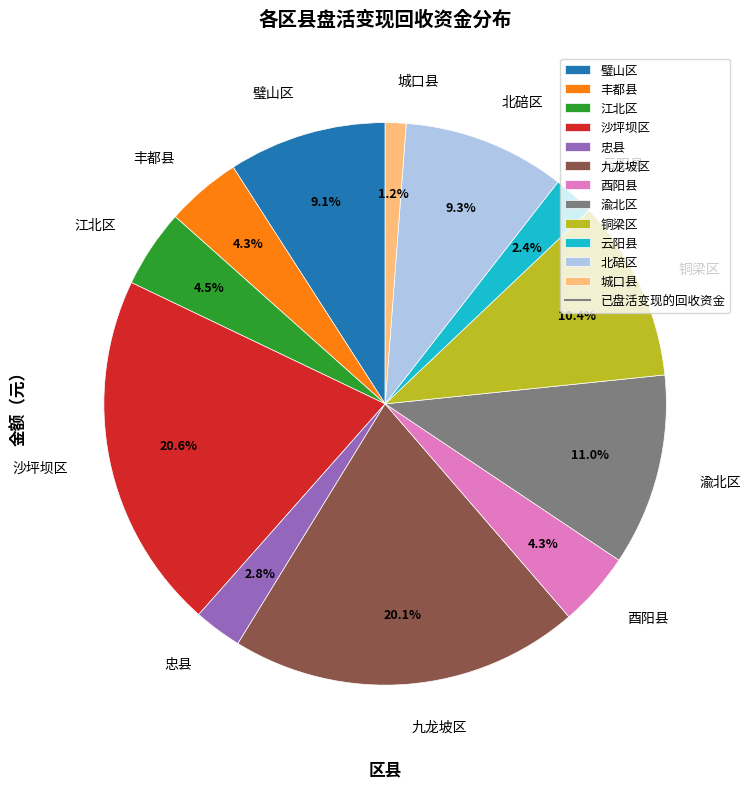

What is the smallest slice in the pie chart?

城口县